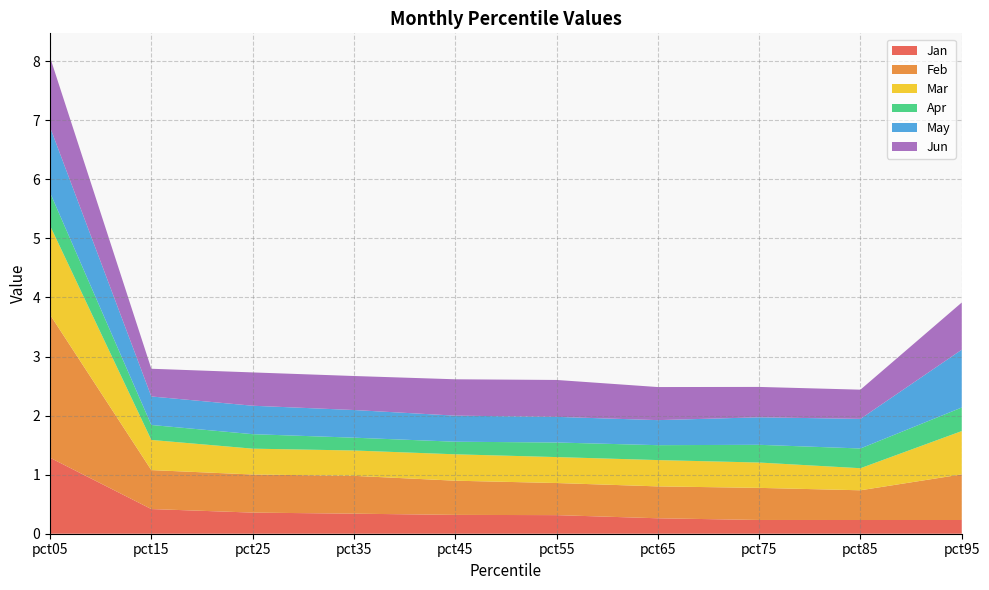

Reading left to right, extract all data points from this chart.

Jan: 1.3	0.4	0.4	0.3	0.3	0.3	0.3	0.2	0.2	0.2
Feb: 2.4	0.7	0.6	0.6	0.6	0.5	0.5	0.5	0.5	0.8
Mar: 1.5	0.5	0.4	0.4	0.4	0.4	0.4	0.4	0.4	0.7
Apr: 0.6	0.3	0.2	0.2	0.2	0.2	0.3	0.3	0.3	0.4
May: 1.1	0.5	0.5	0.5	0.4	0.4	0.4	0.5	0.5	1.0
Jun: 1.2	0.5	0.6	0.6	0.6	0.6	0.6	0.5	0.5	0.8